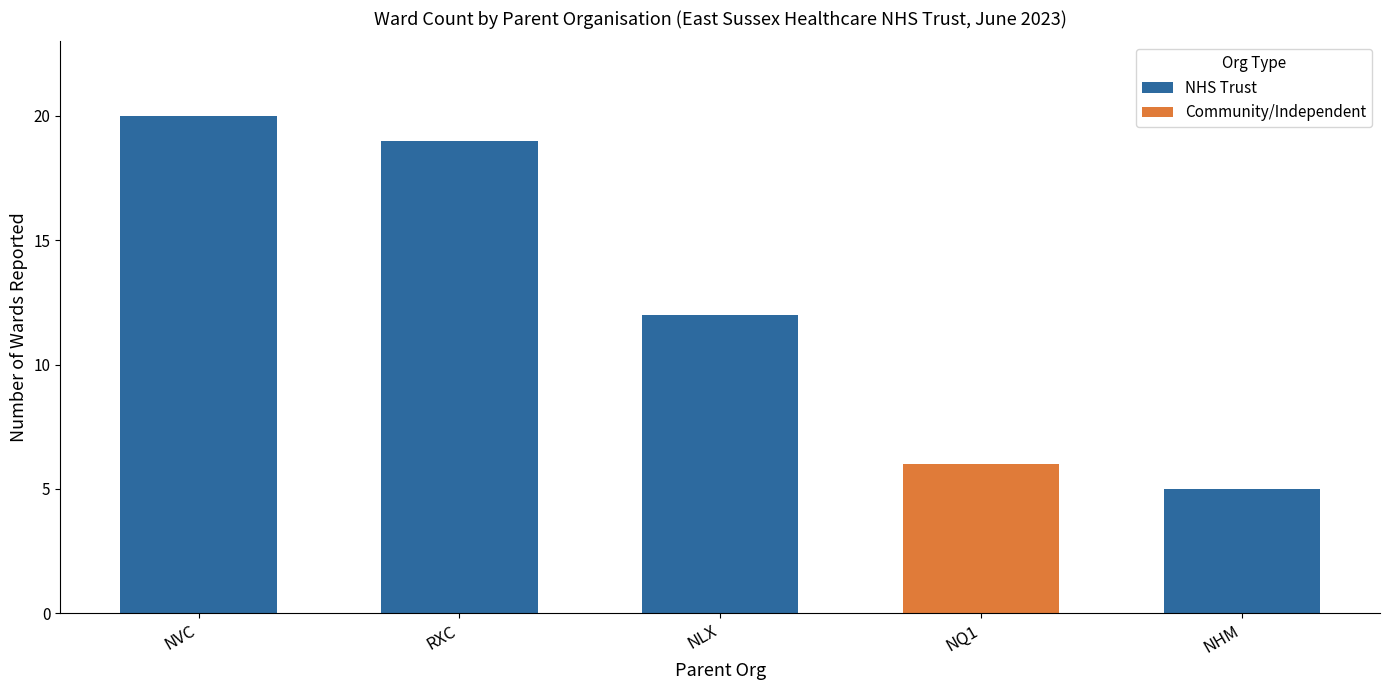

Approximately how many times larger is the value at NVC compared to NHM?

4.0